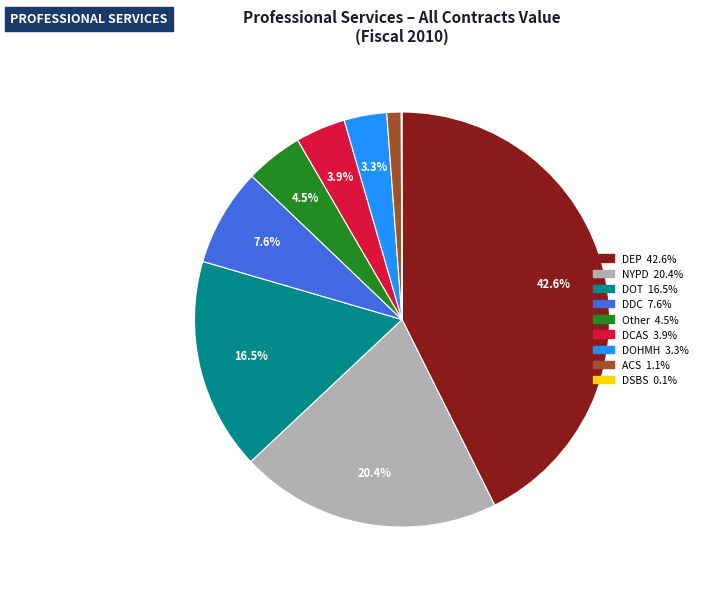

Is there any slice that represents more than half of the pie?

No